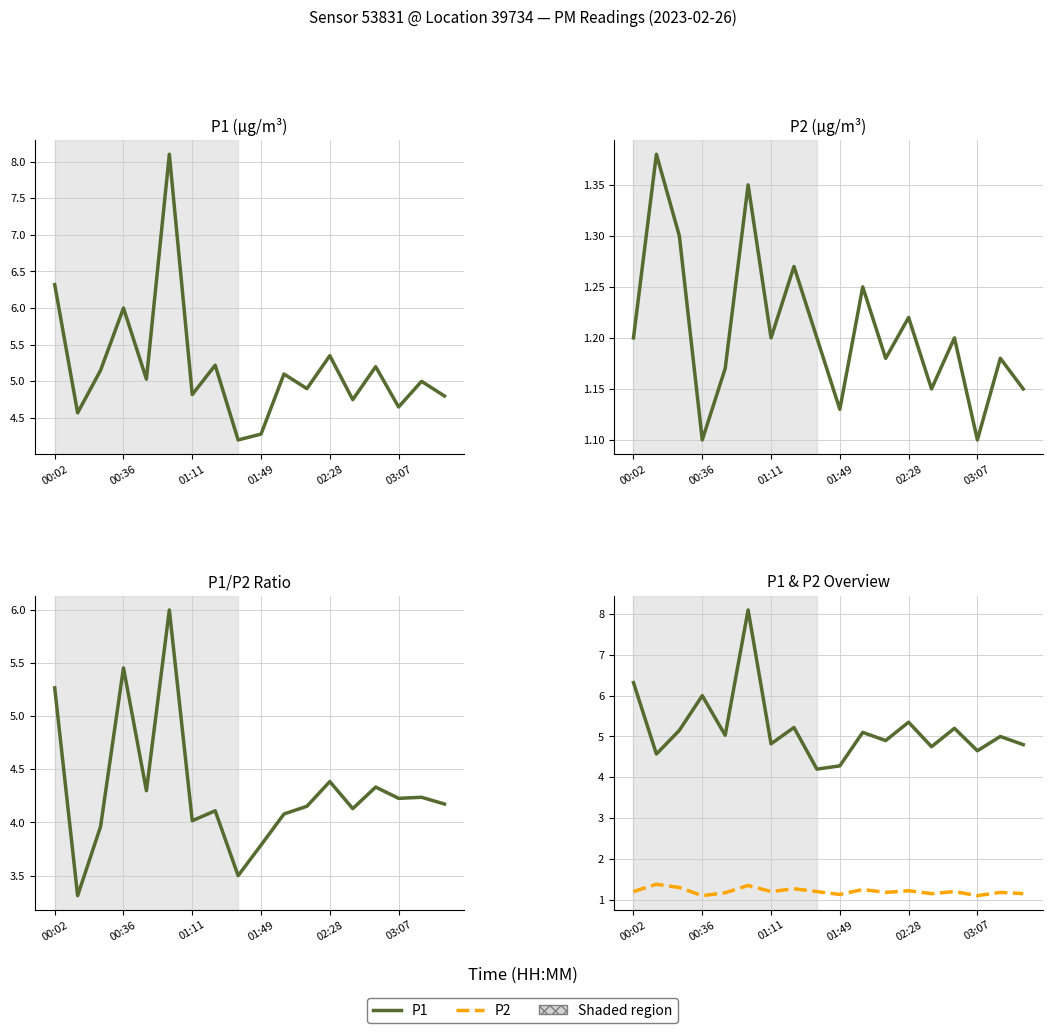

Reading right to left, extract all data points from this chart.

P1: 4.8	5.0	4.7	5.2	4.8	5.3	4.9	5.1	4.3	4.2	5.2	4.8	8.1	5.0	6.0	5.2	4.6	6.3
P2: 1.1	1.2	1.1	1.2	1.1	1.2	1.2	1.2	1.1	1.2	1.3	1.2	1.4	1.2	1.1	1.3	1.4	1.2
P1/P2: 4.2	4.2	4.2	4.3	4.1	4.4	4.2	4.1	3.8	3.5	4.1	4.0	6.0	4.3	5.5	4.0	3.3	5.3